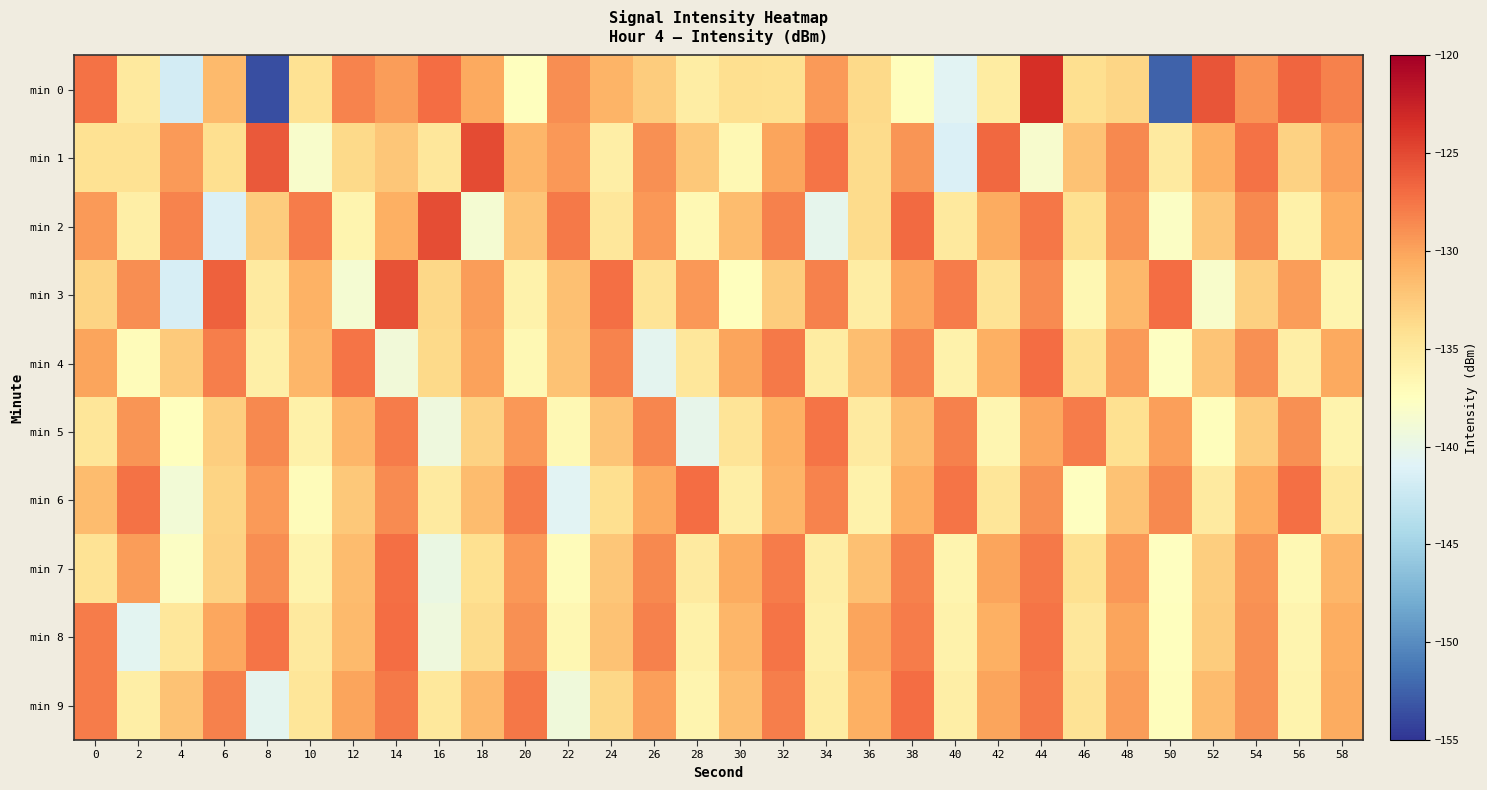

At which category is the sum across all series the highest?

44